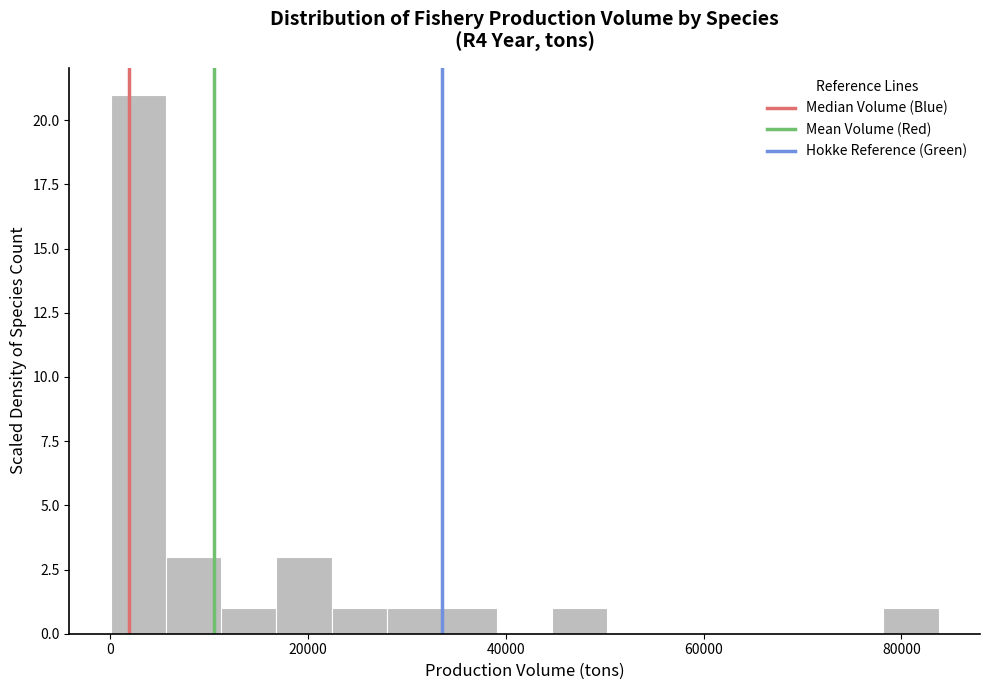

Around what value on the x-axis is the tallest bar? Give the approximate position of its centre, as read against the axis.

2000